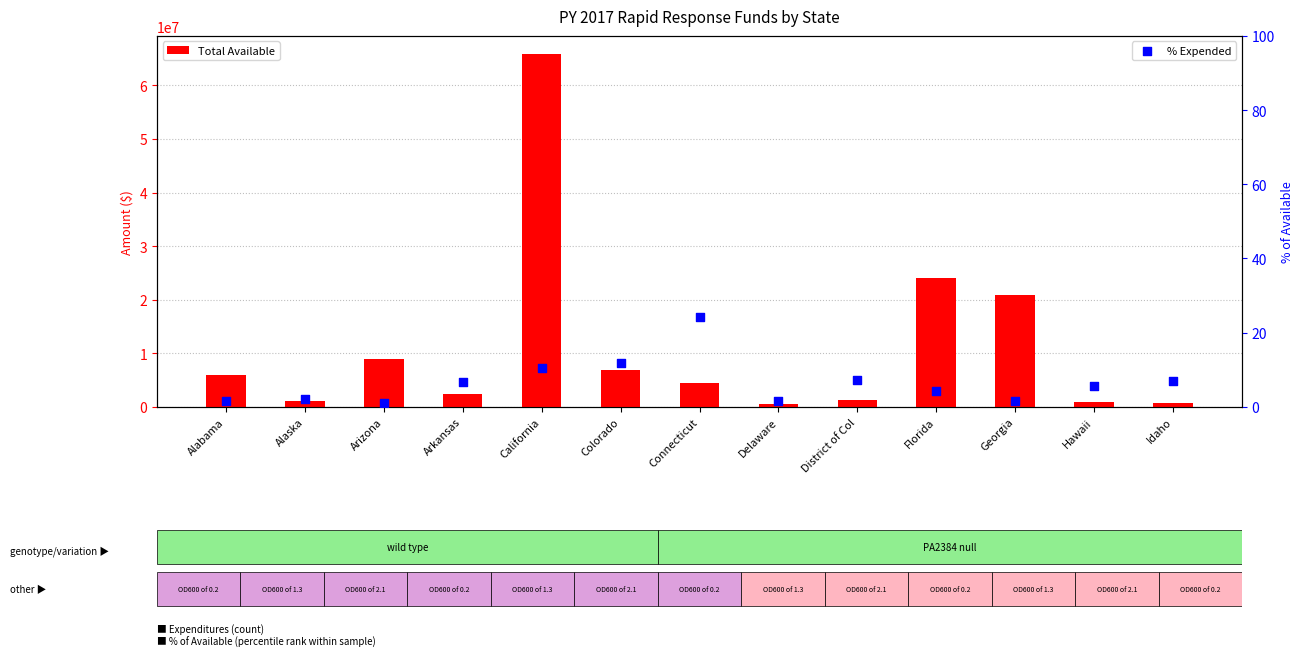

Which series has the largest Y range (max minus min)?

Total Available